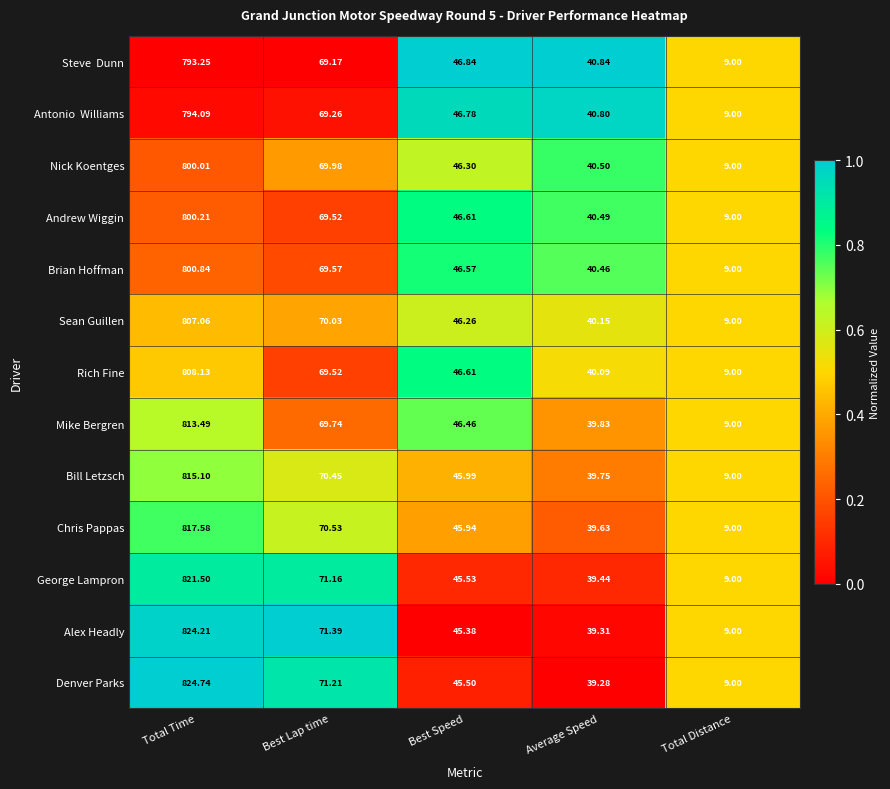

What is the maximum value shown in the chart?

824.7